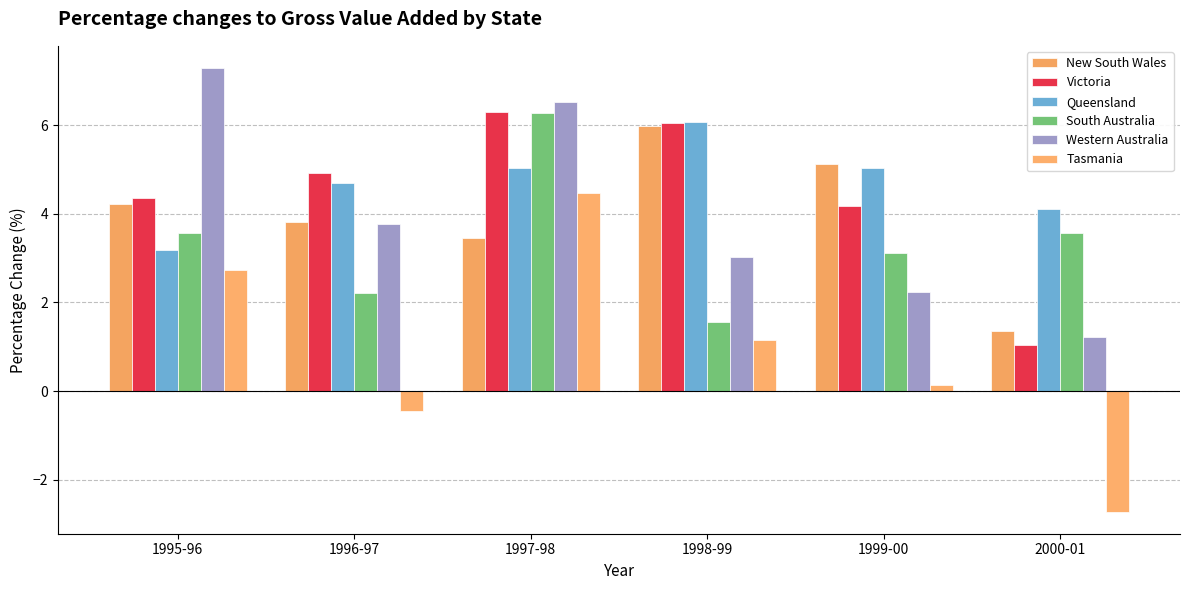

Reading left to right, extract all data points from this chart.

New South Wales: 1995-96=4.2	1996-97=3.8	1997-98=3.5	1998-99=6.0	1999-00=5.1	2000-01=1.4
Victoria: 1995-96=4.4	1996-97=4.9	1997-98=6.3	1998-99=6.0	1999-00=4.2	2000-01=1.0
Queensland: 1995-96=3.2	1996-97=4.7	1997-98=5.0	1998-99=6.1	1999-00=5.0	2000-01=4.1
South Australia: 1995-96=3.6	1996-97=2.2	1997-98=6.3	1998-99=1.6	1999-00=3.1	2000-01=3.6
Western Australia: 1995-96=7.3	1996-97=3.8	1997-98=6.5	1998-99=3.0	1999-00=2.2	2000-01=1.2
Tasmania: 1995-96=2.7	1996-97=-0.4	1997-98=4.5	1998-99=1.2	1999-00=0.1	2000-01=-2.7